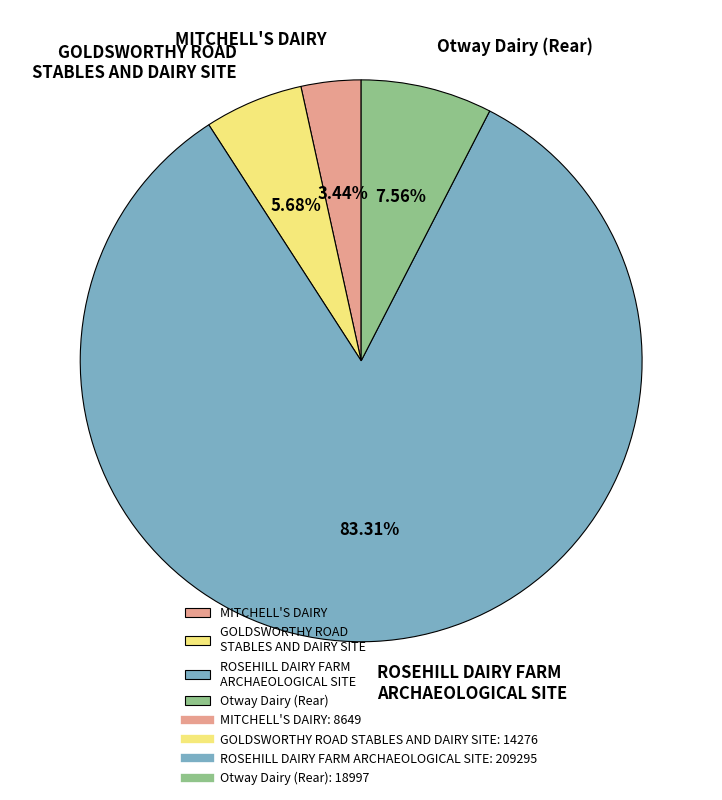

What is the majority slice?

ROSEHILL DAIRY FARM ARCHAEOLOGICAL SITE